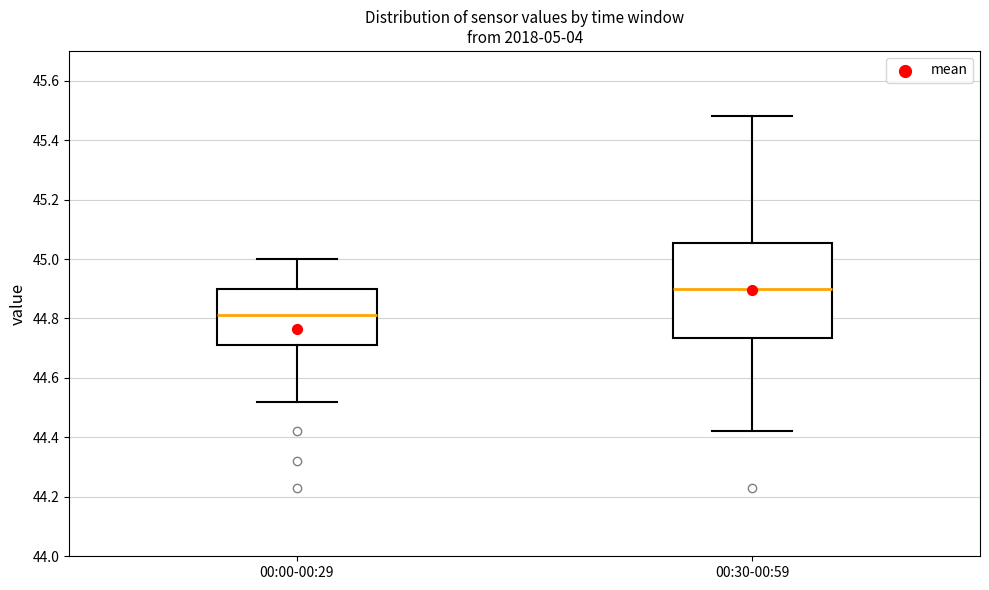

Which box is the tallest, from its lower edge to its upper edge?

00:30-00:59